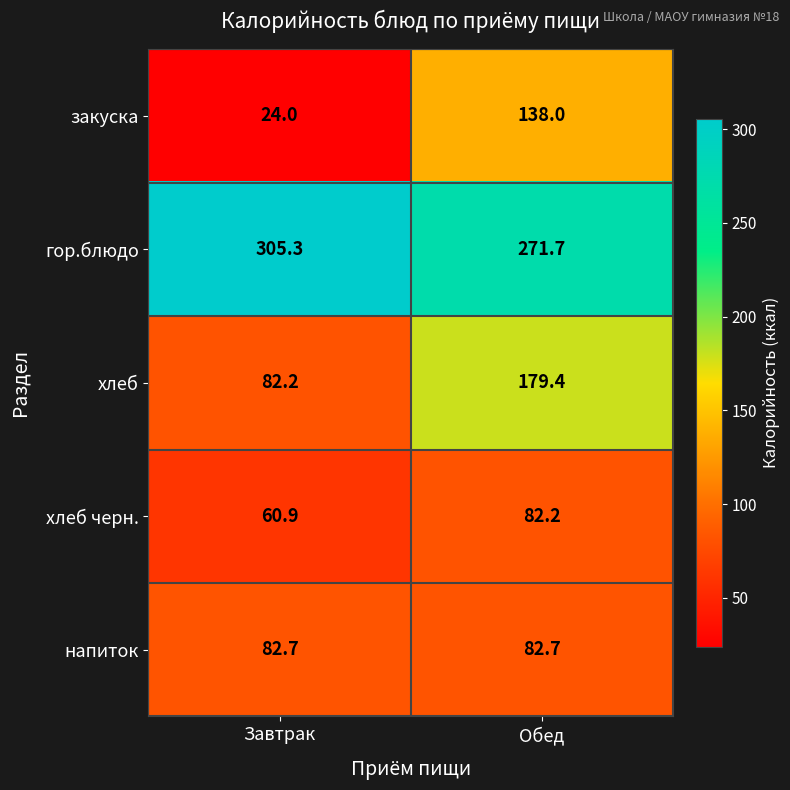

Where is хлеб черн. nearest to the value 71?

Завтрак